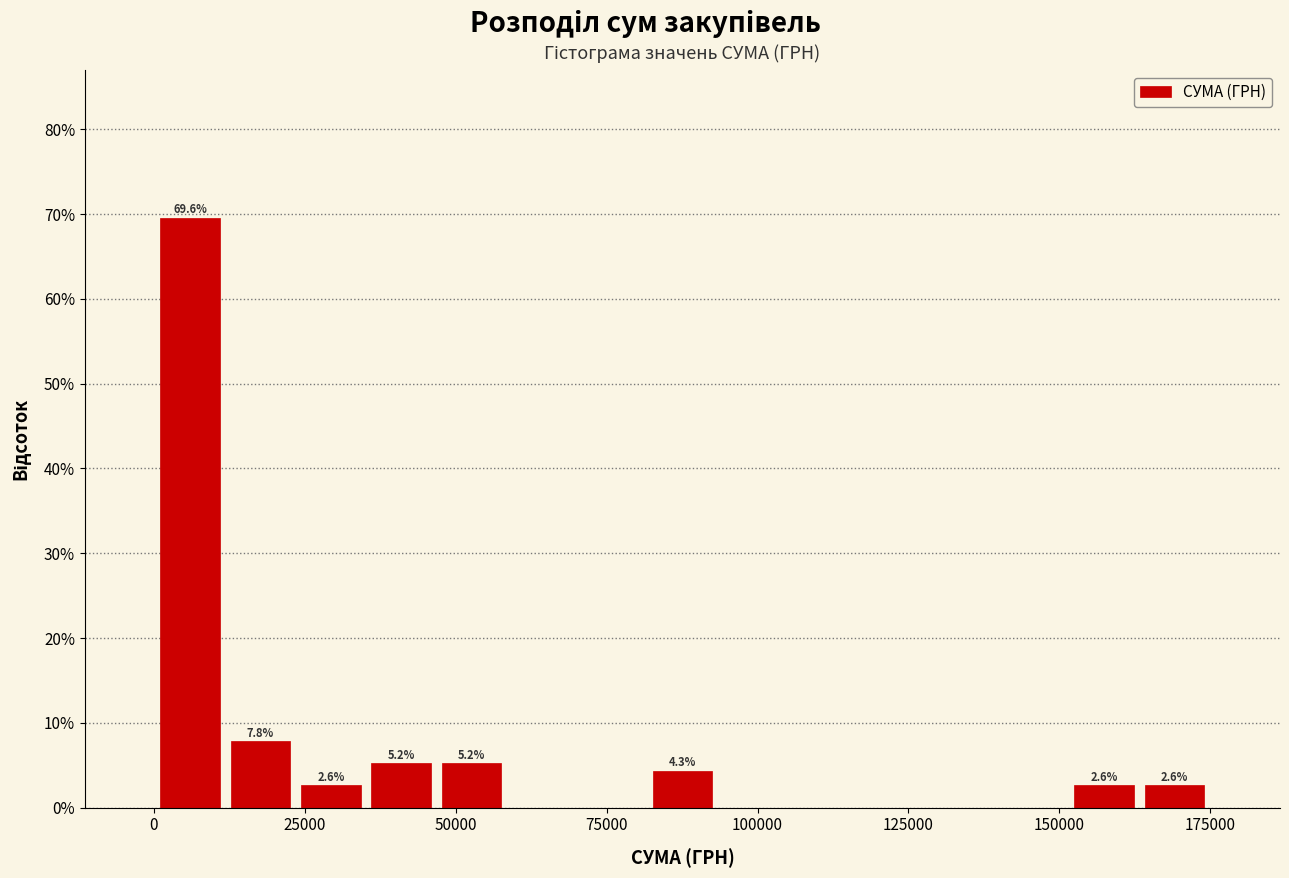

Read against the x-axis, roughly where is the centre of the tallest bar?

5000